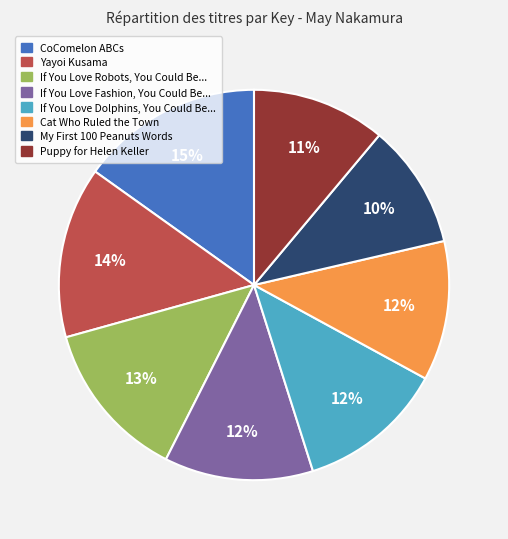

What percentage is the If You Love Fashion, You Could Be... slice, to the nearest percent?

12%